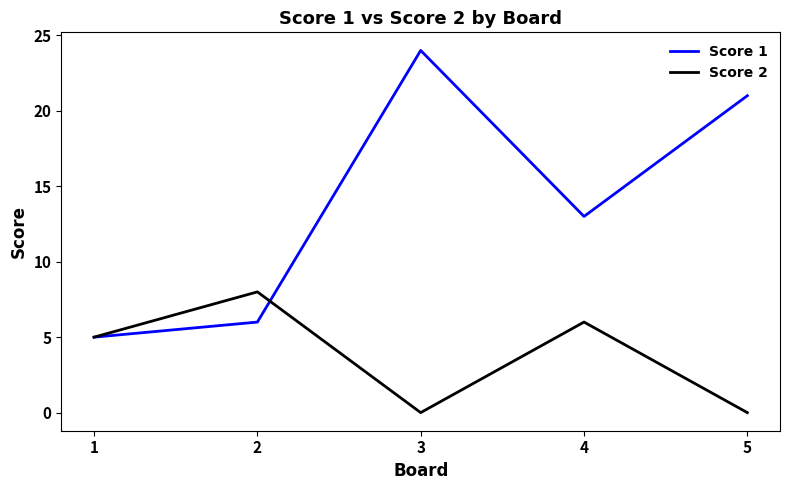

What is the spread (max minus min) of values at 5?

21